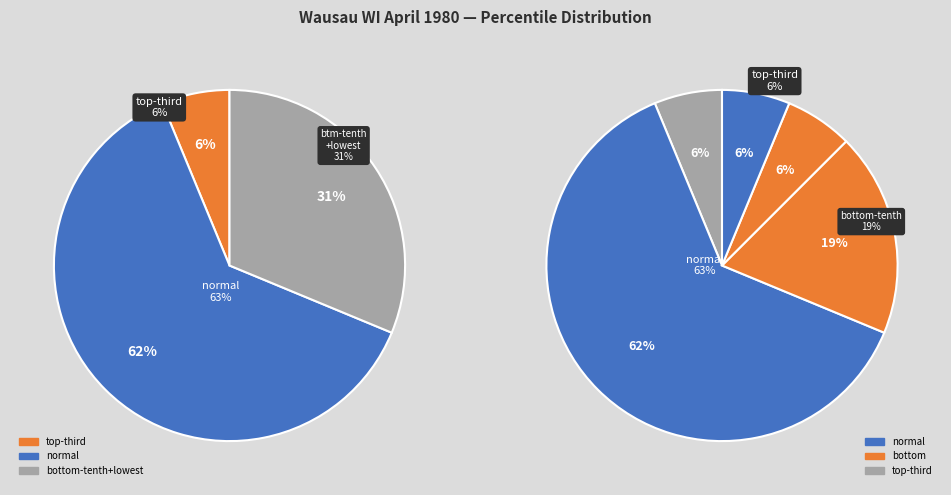

Which category accounts for the majority?

normal